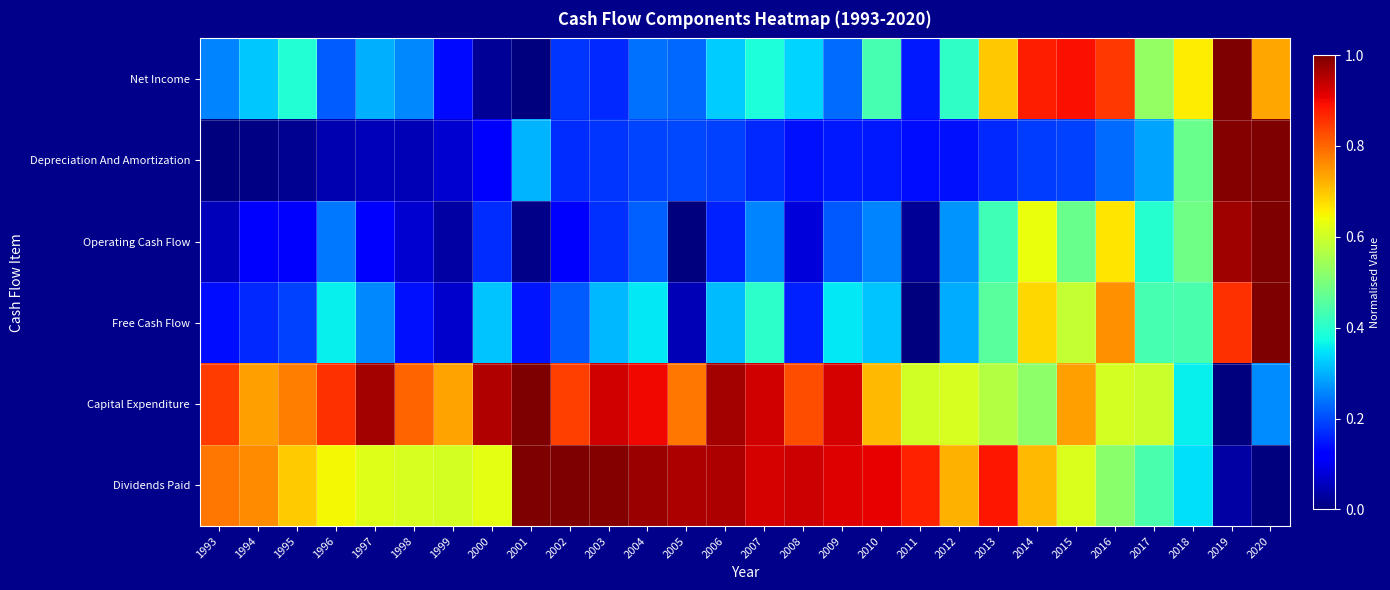

At 1997, list the series in order from smallest to largest.

Depreciation And Amortization, Operating Cash Flow, Free Cash Flow, Net Income, Dividends Paid, Capital Expenditure